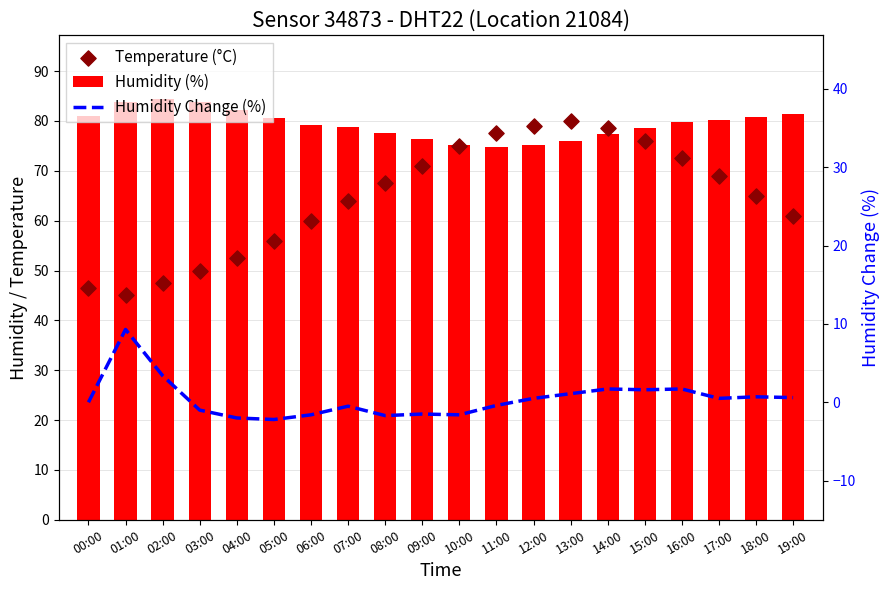

At how many categories does at least one series exceed 78?

16